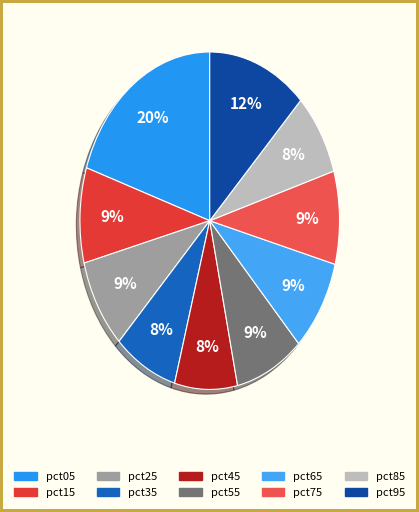

What is the total percentage of pct95 and pct15?

21.5%